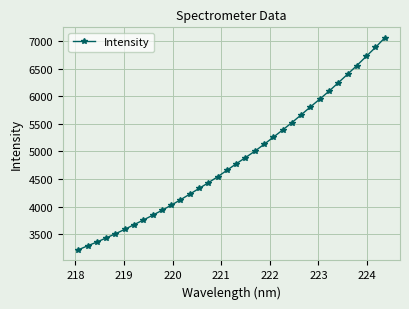

What is the difference between the maximum and minimum values?

3844.5